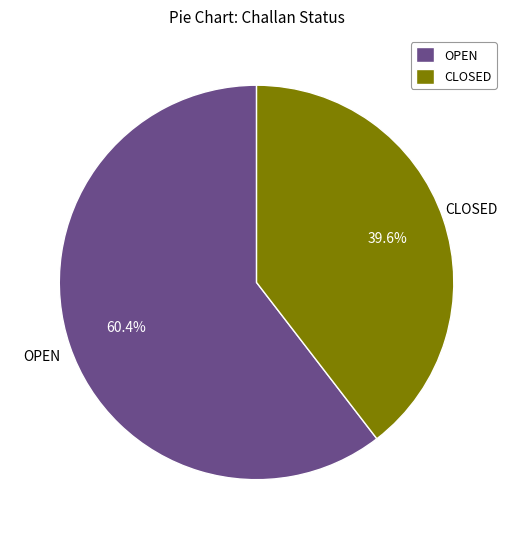

Does CLOSED represent more than half of the total?

No